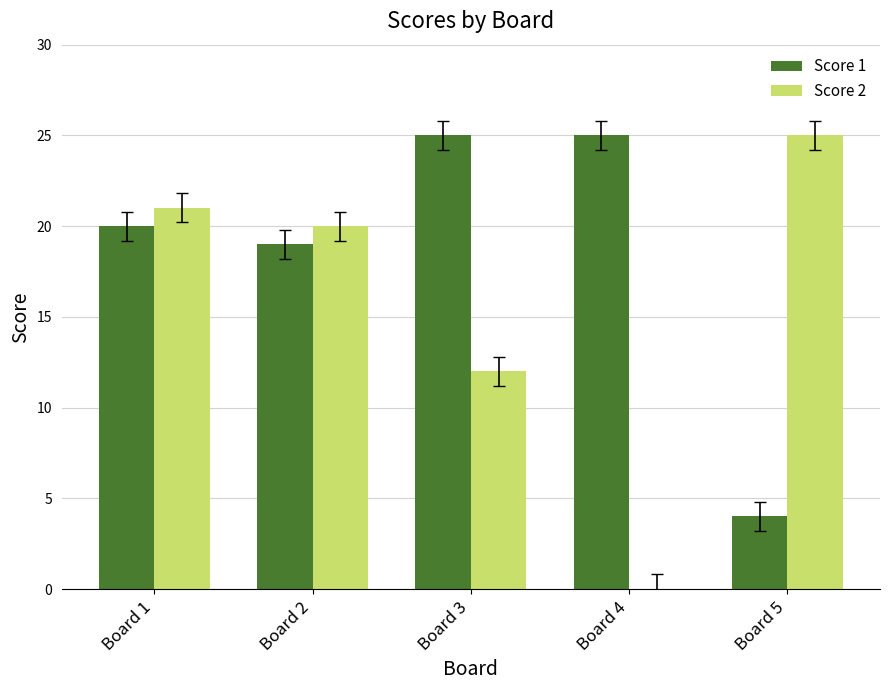

What is the highest value of the Score 1 series?

25